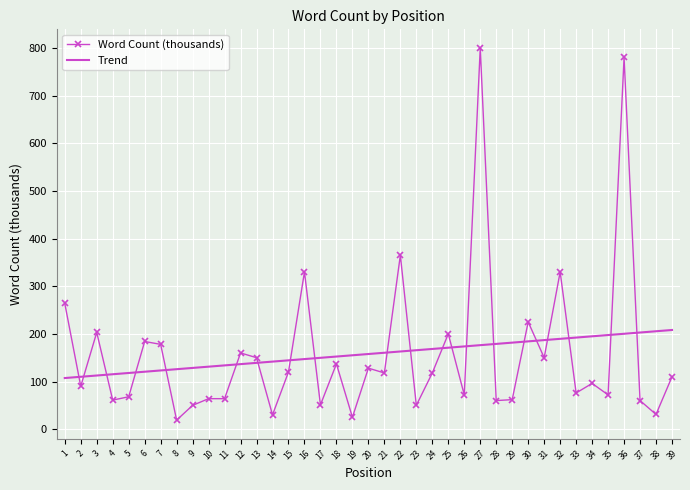

True or false: Trend has a value of 208.1 at 39.

True